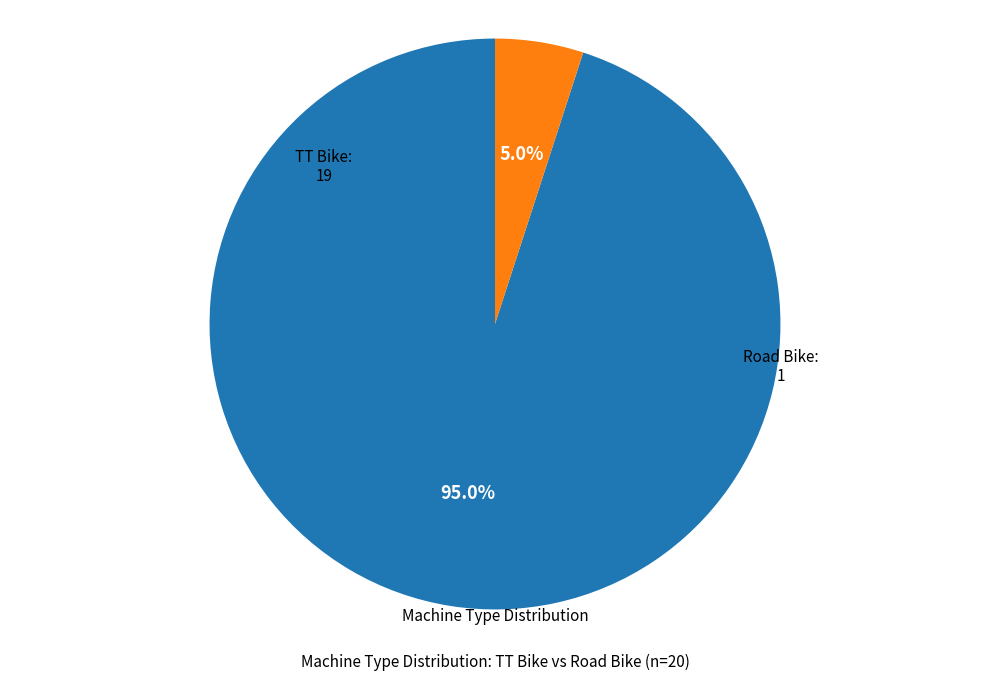

Is there any slice that represents more than half of the pie?

Yes